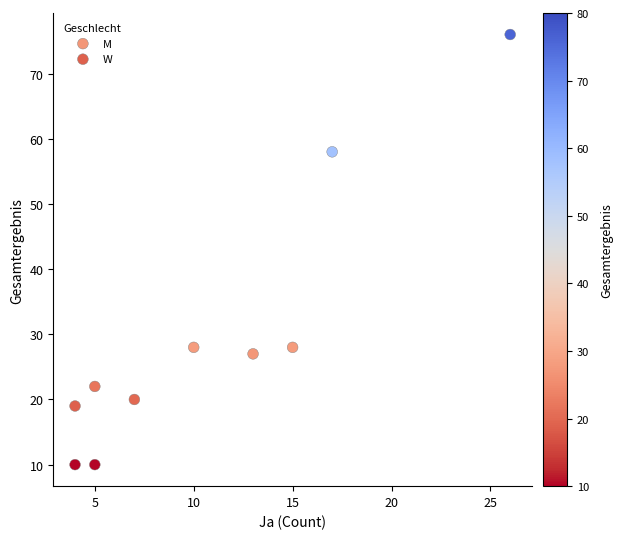

Which series contains the highest Y value?

M